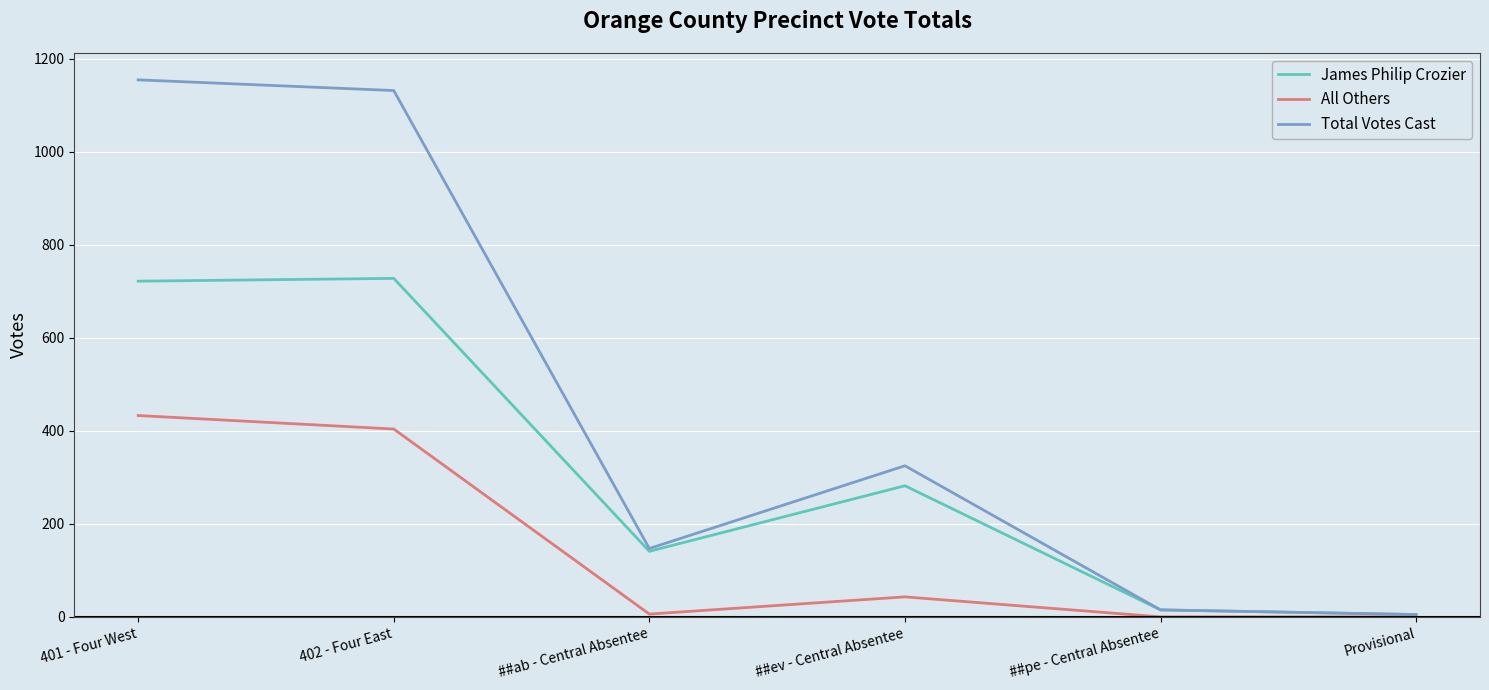

Is the value of All Others at ##ev - Central Absentee greater than the value of Total Votes Cast at ##ev - Central Absentee?

No